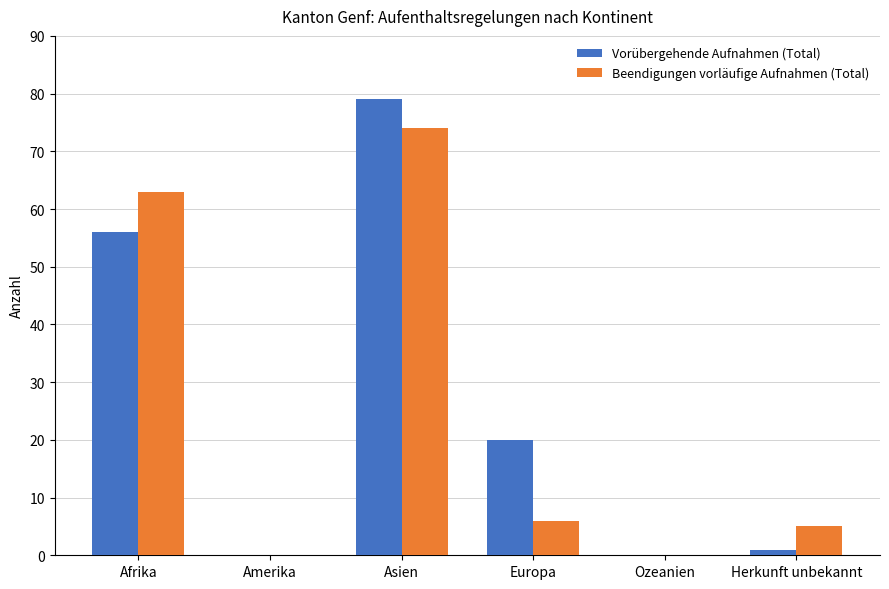

Which category has the highest value across all series?

Asien